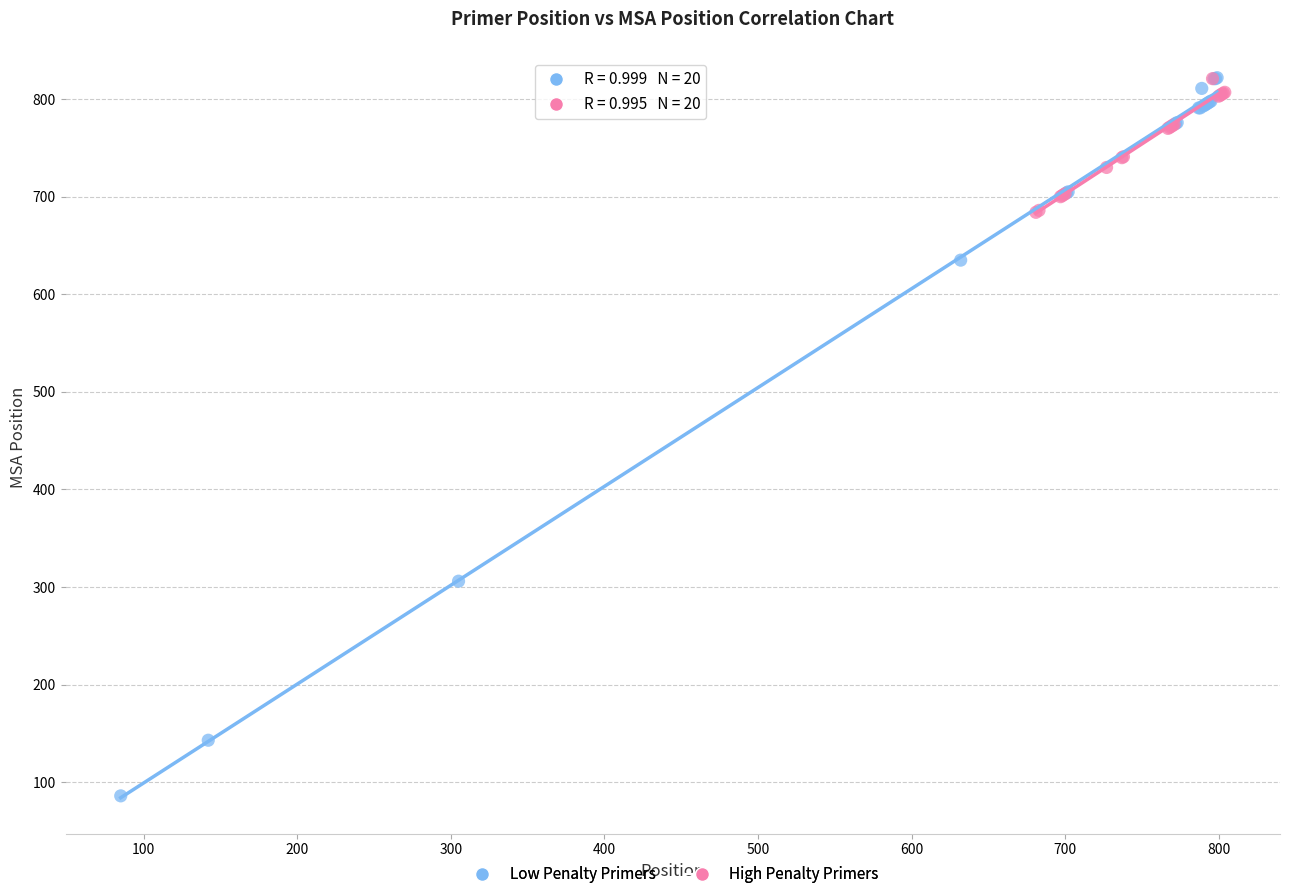

Which series reaches the minimum Y coordinate?

Low Penalty Primers